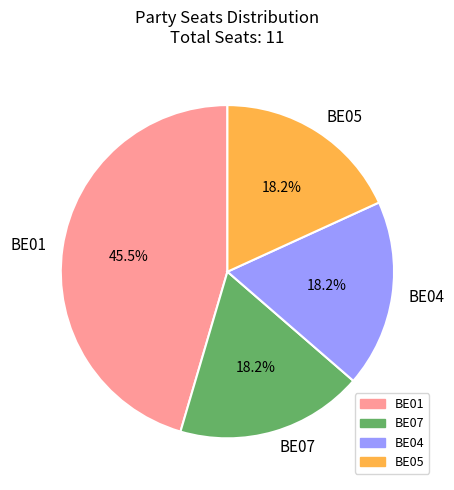

To the nearest percent, what is the difference between the largest and smallest slice percentages?

27%